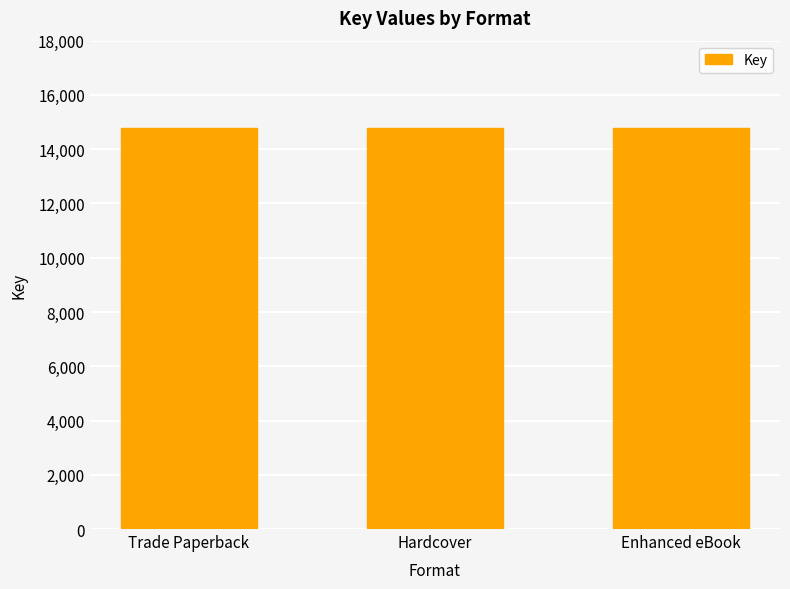

Rank the categories by value from highest to lowest.

Trade Paperback, Enhanced eBook, Hardcover